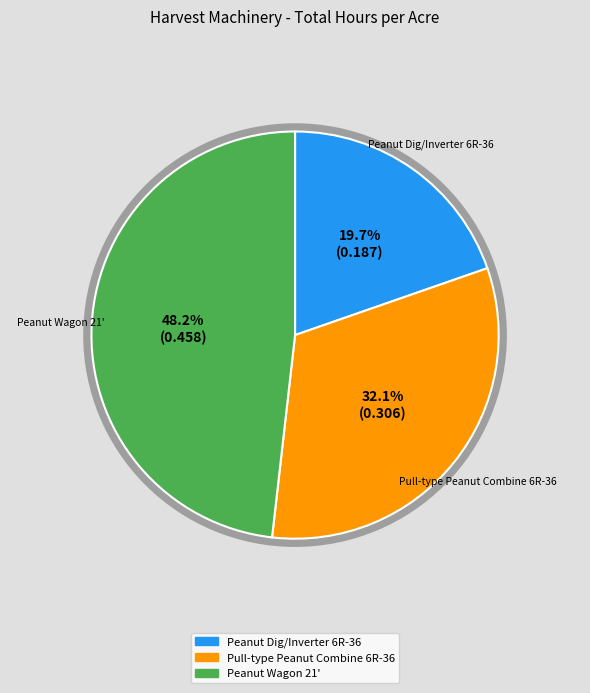

To the nearest percent, what is the difference between the Peanut Wagon 21' and Pull-type Peanut Combine 6R-36 slice percentages?

16%